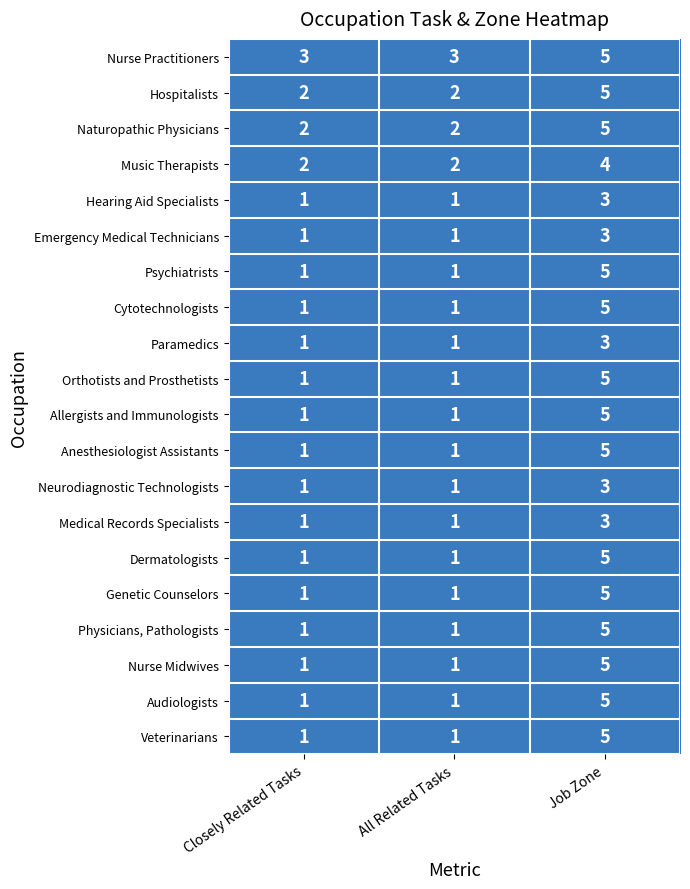

At which category is the sum across all series the highest?

Job Zone